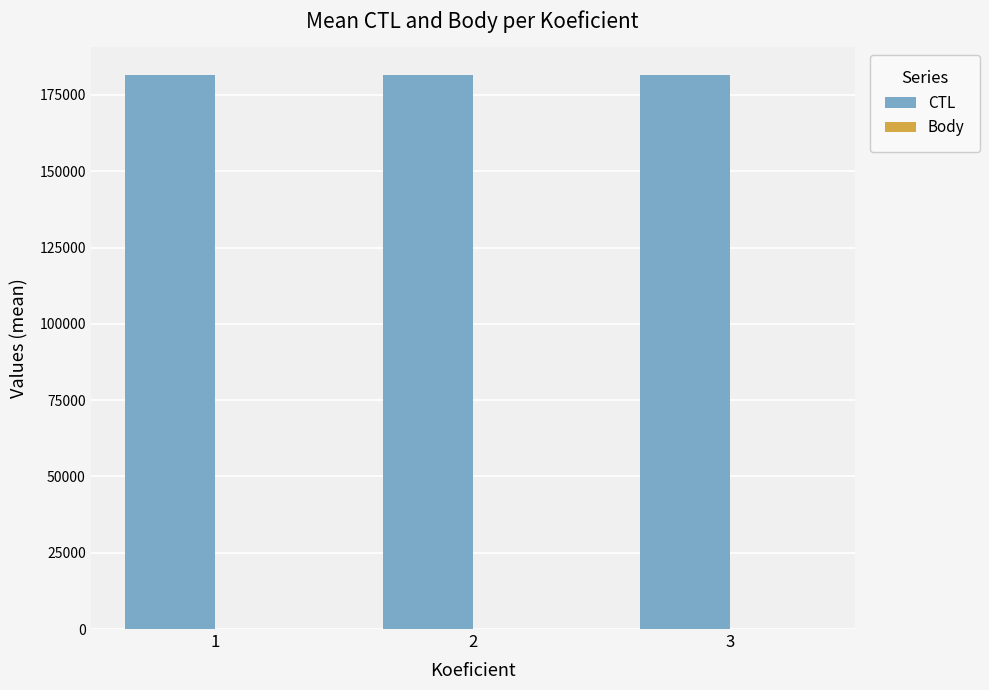

The CTL series shows 181618.0 at 3. True or false?

True